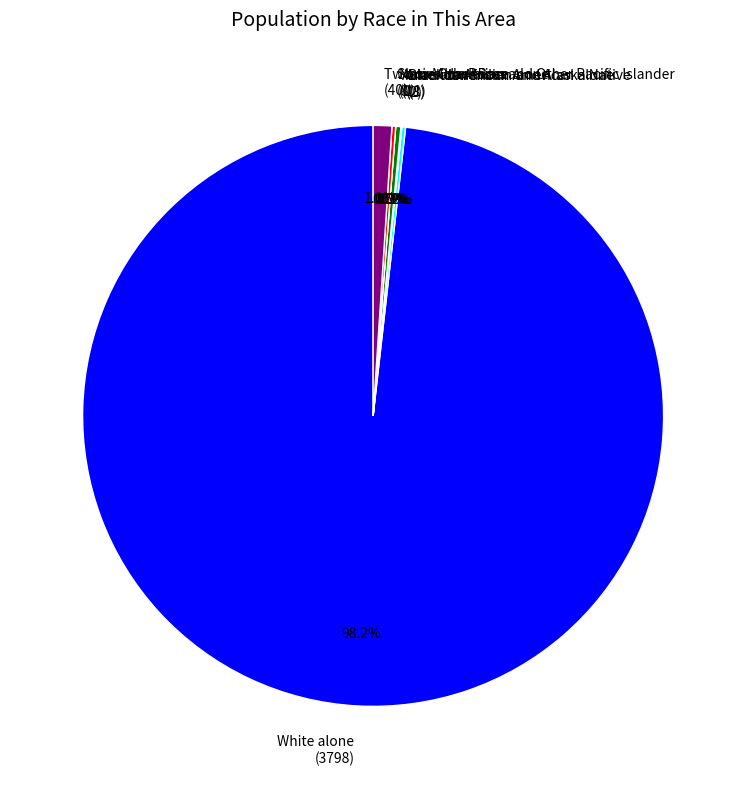

Which category has the biggest portion of the pie?

White alone